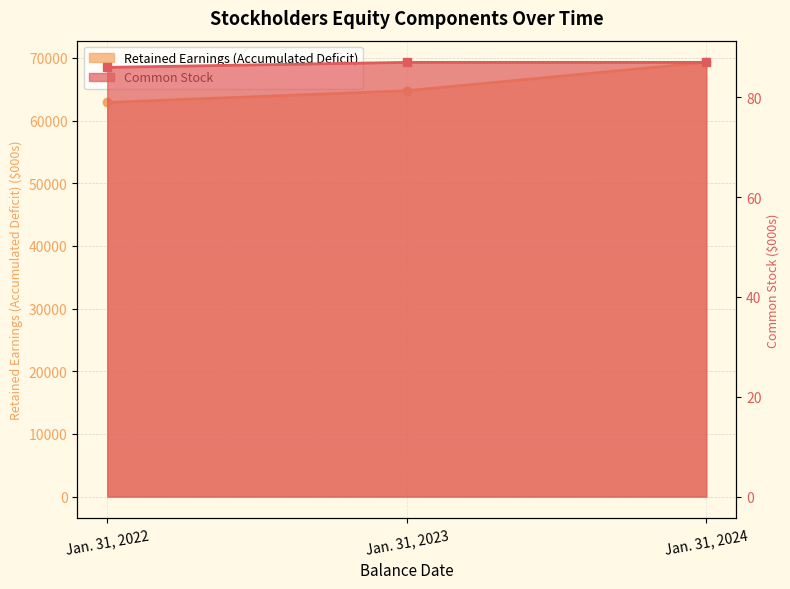

What is the value of the Common Stock point at the 2nd from the left?

87